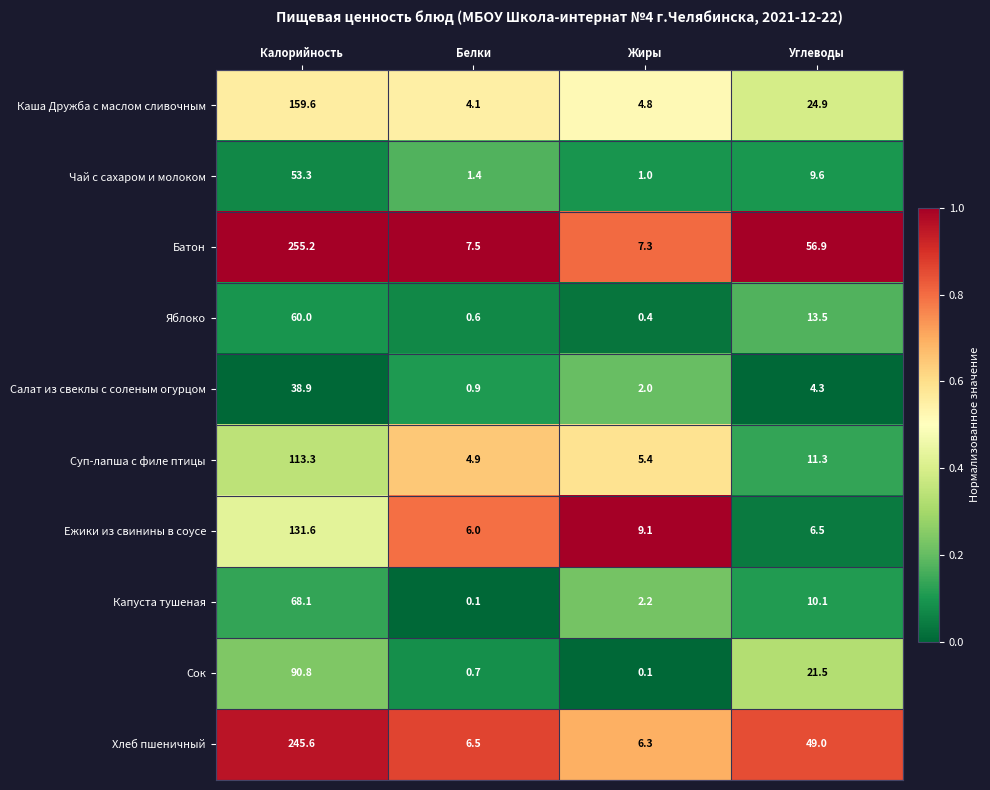

Read the Сок value at Белки.

0.7